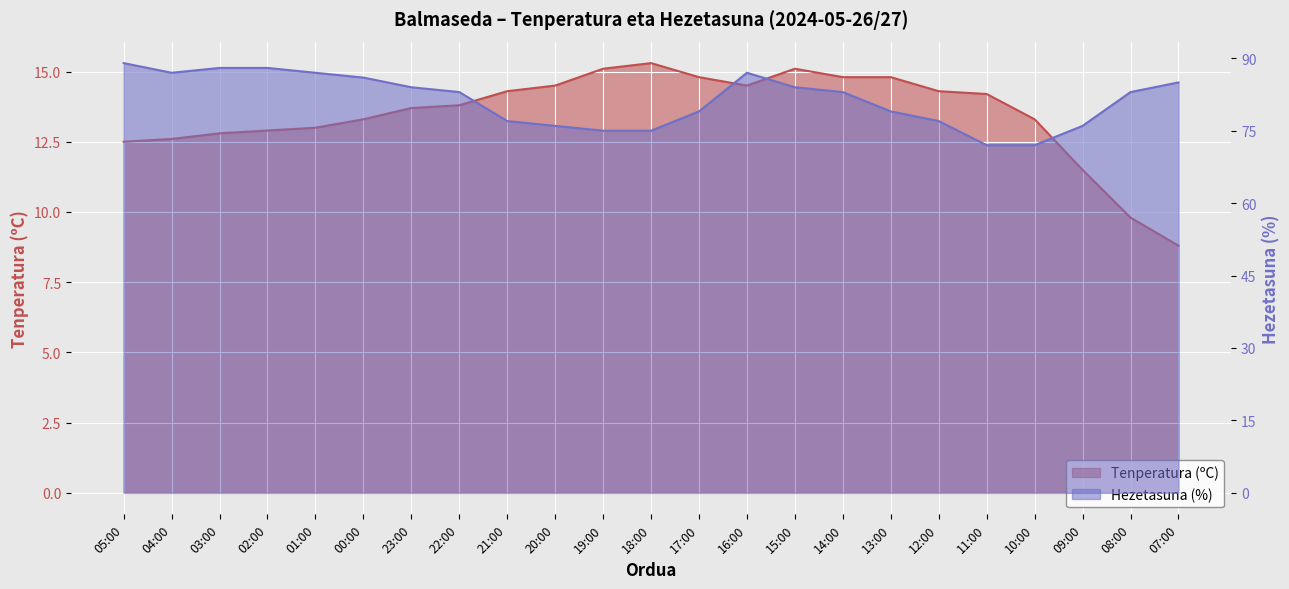

At which label does Hezetasuna (%) reach its minimum?

11:00